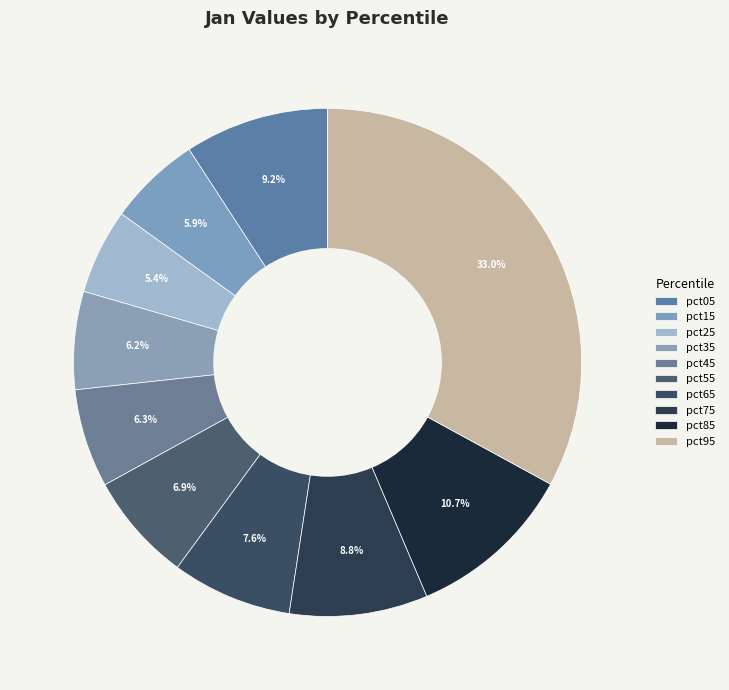

Count the number of slices in the pie.

10